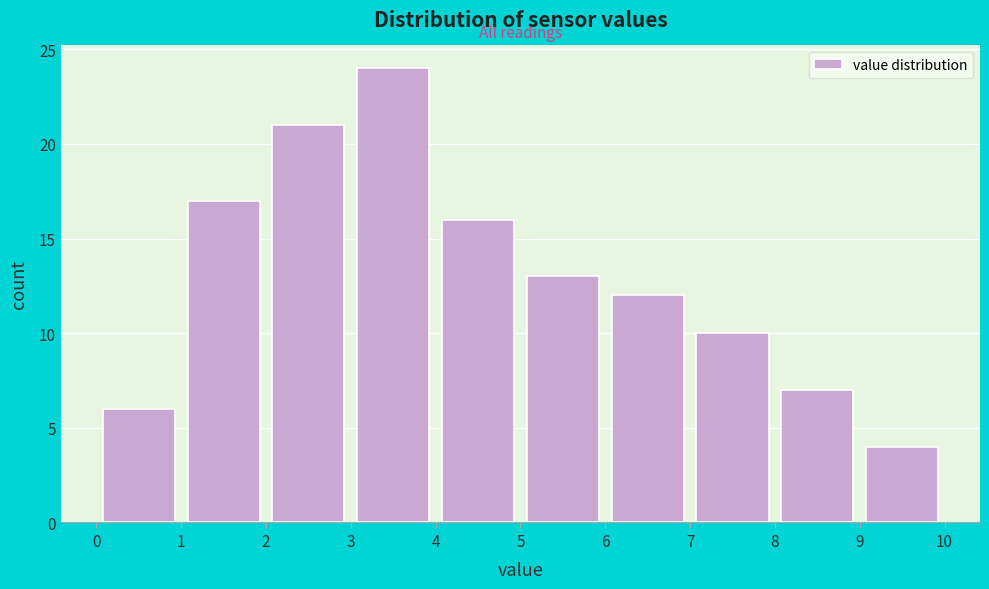

Over which range of the x-axis is the bar tallest?

3 to 4